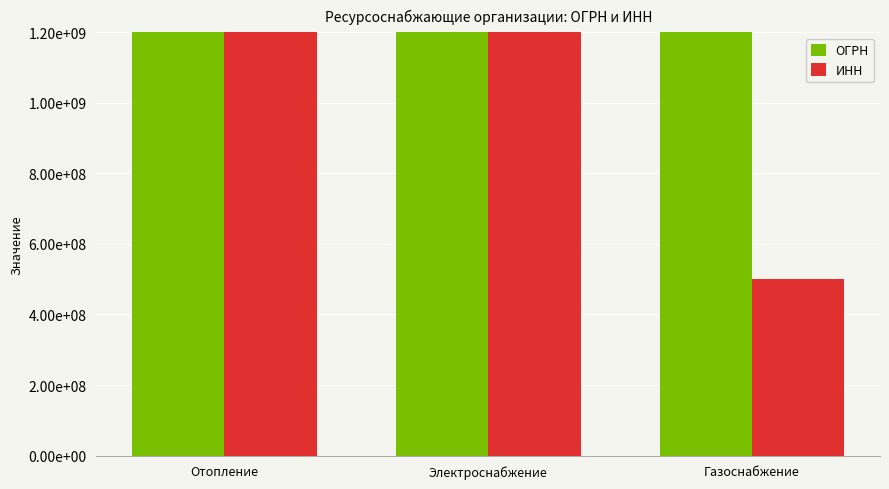

At which label is ИНН closest to 4114657403?

Электроснабжение